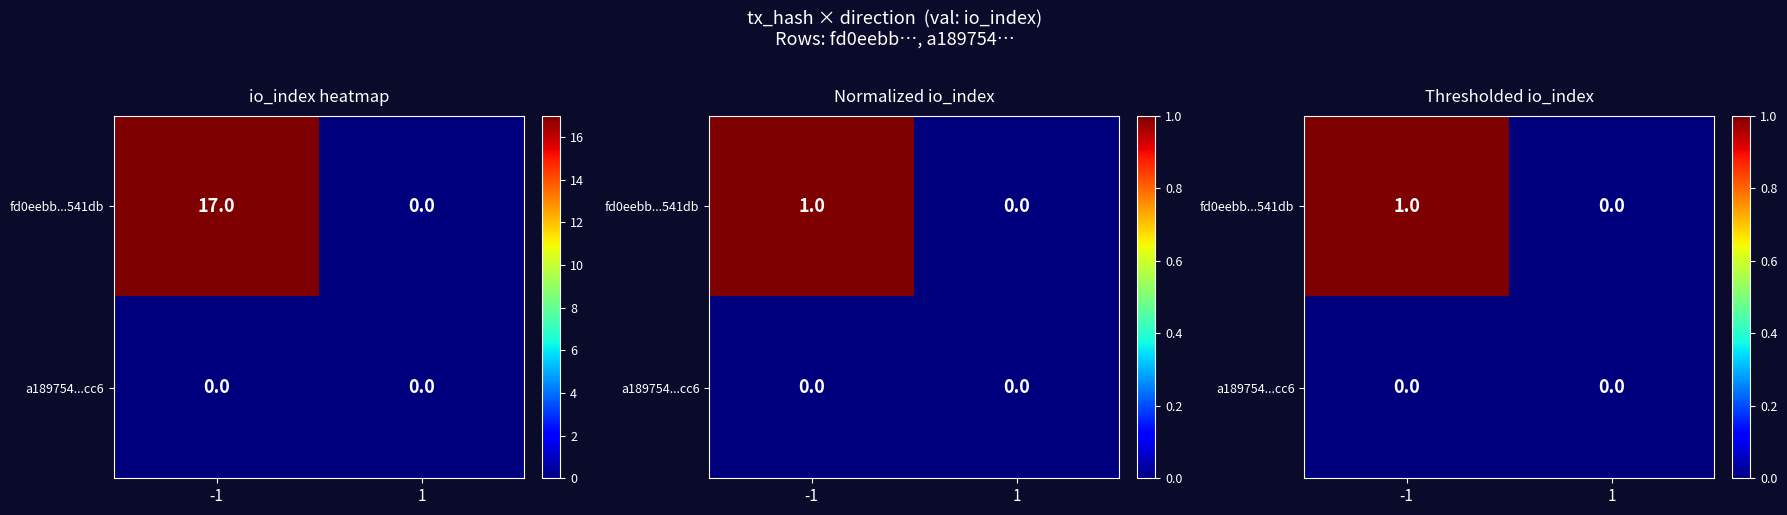

At how many categories does at least one series exceed 0?

1